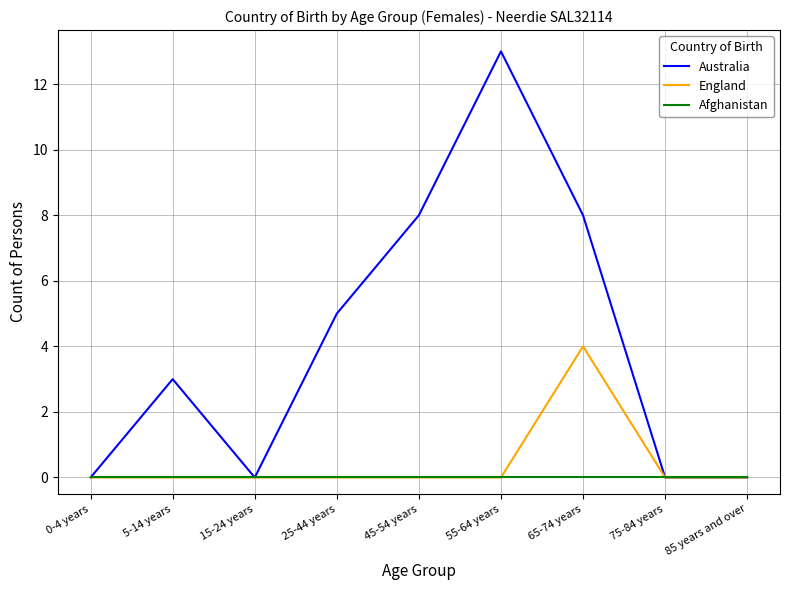

Rank the series by their maximum value, from highest to lowest.

Australia, England, Afghanistan